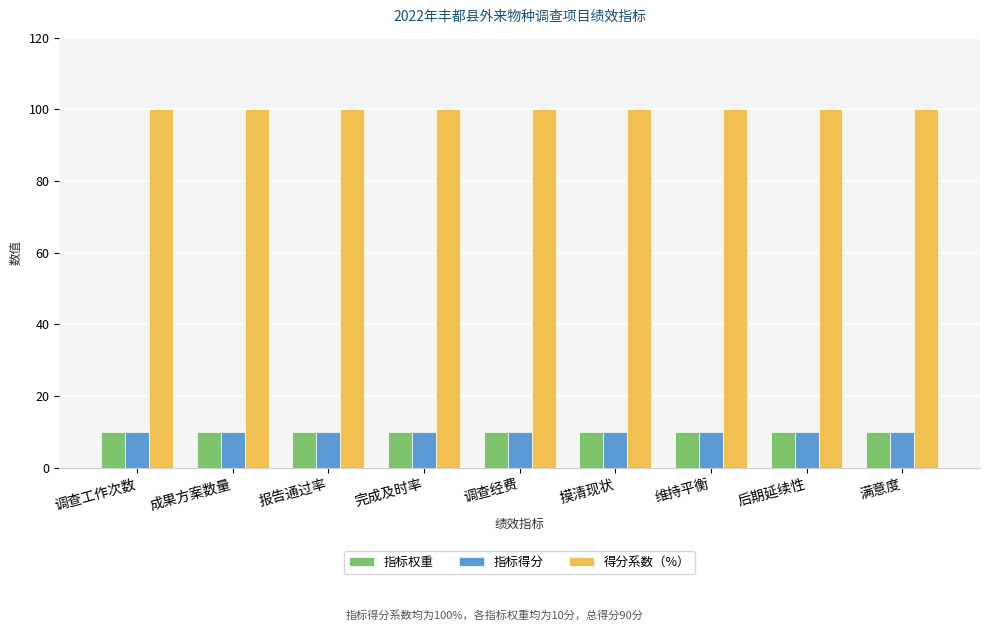

What is the difference between the highest and lowest values at 摸清现状?

90